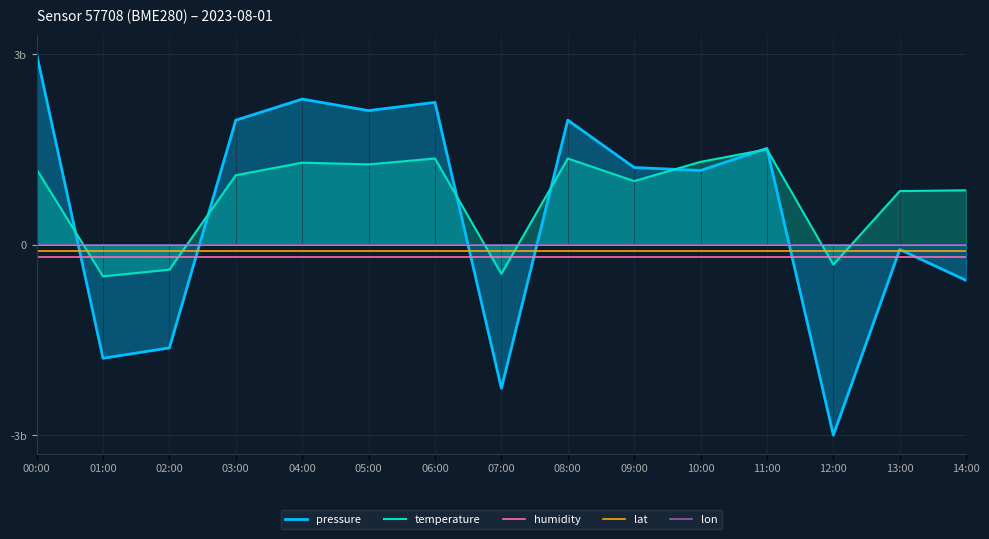

What are all the series names shown in the legend?

pressure, temperature, humidity, lat, lon